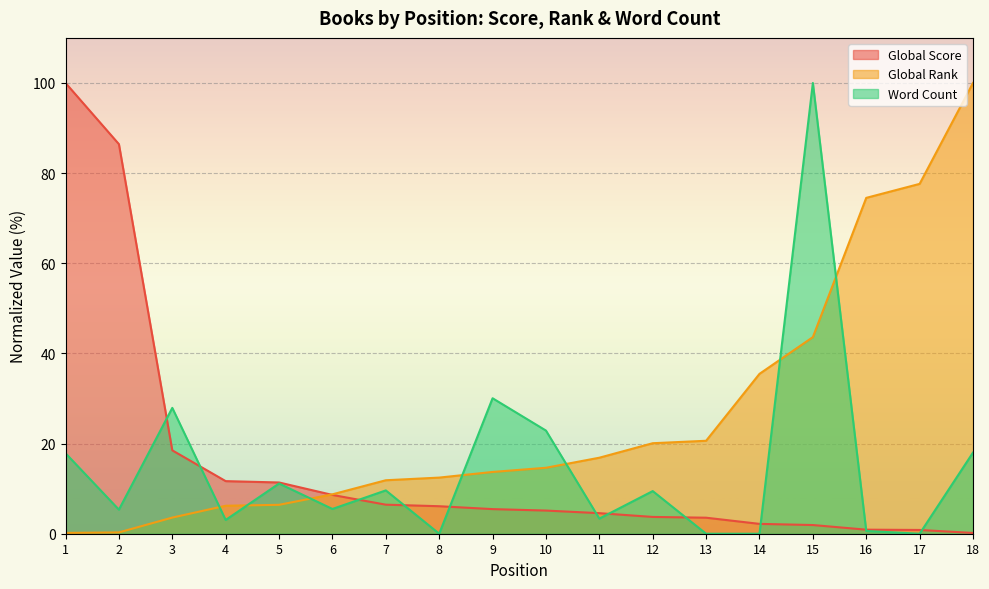

Where is Word Count nearest to the value 50?

9